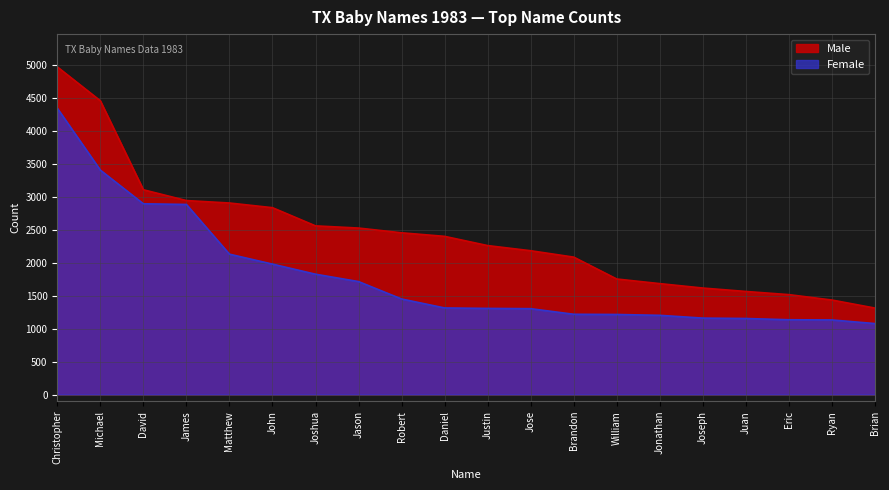

What is the label of the 13th point from the left?

Brandon